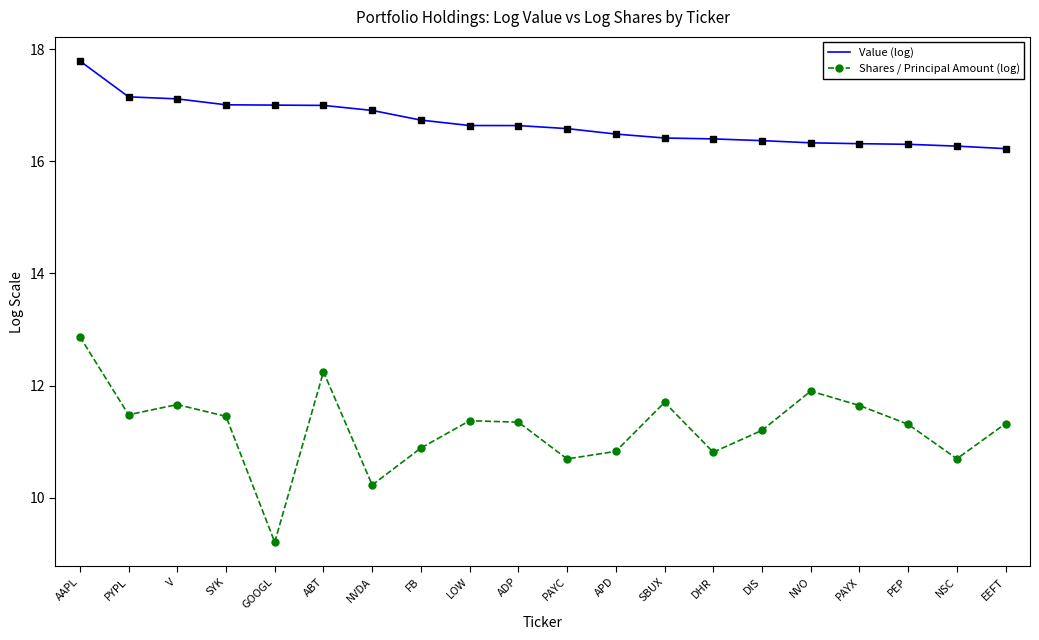

Read the Value (log) value at SYK.

17.0